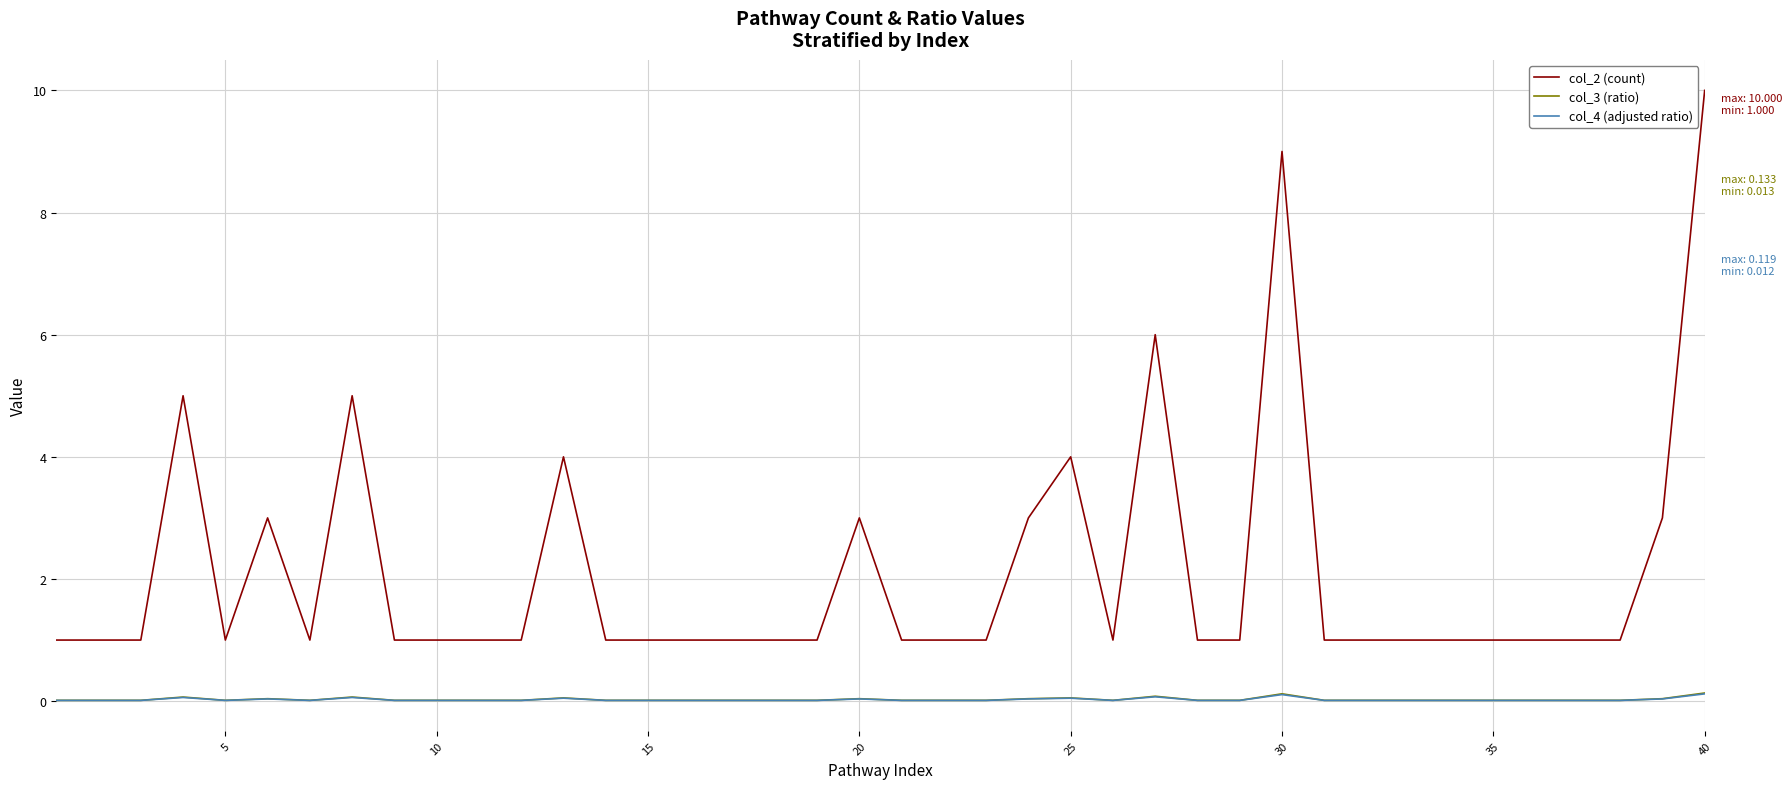

What is the difference between the maximum and minimum values in the col_4 (adjusted ratio) series?

0.1